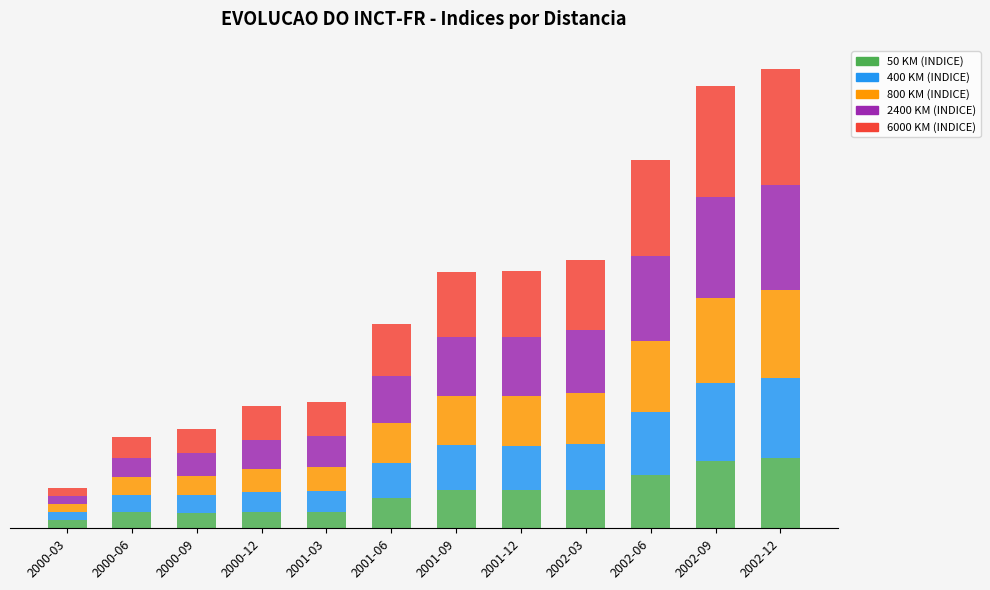

Are the bars horizontal?

No